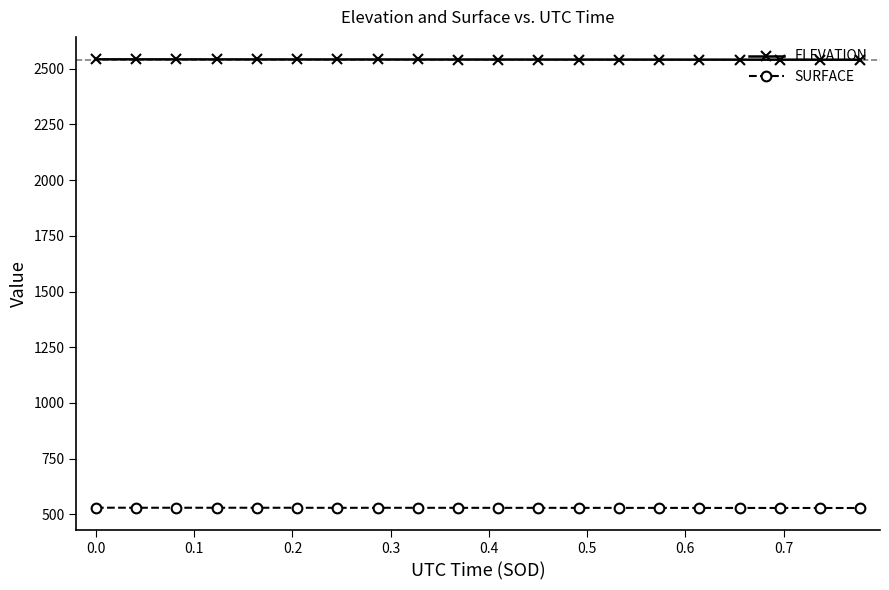

Is this an area chart (filled region under the line)?

No